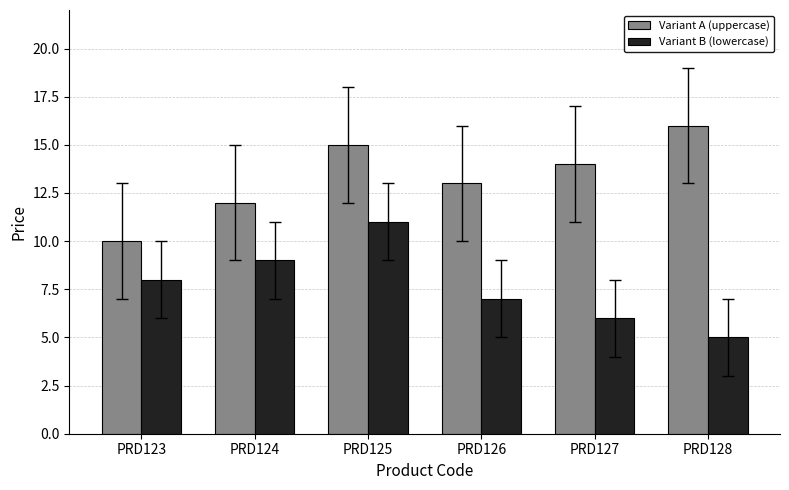

What is the total value across all series at PRD124?

21